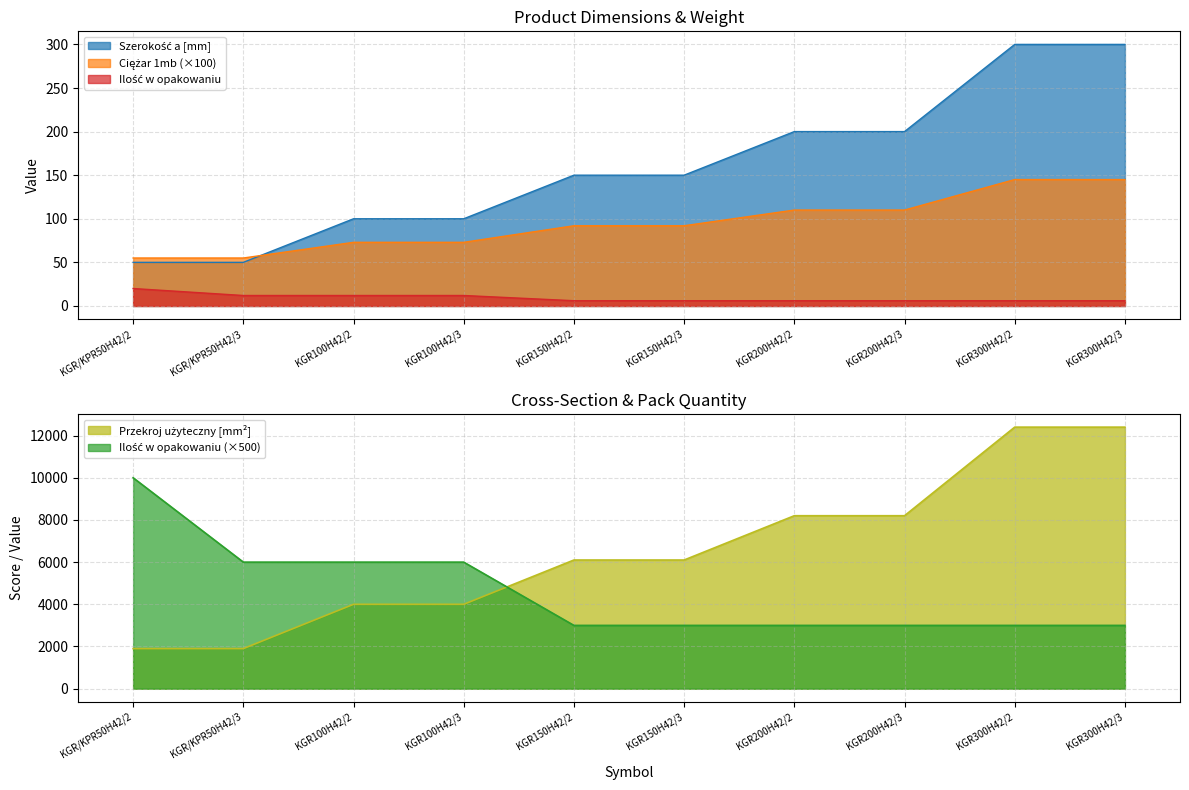

Which series has the largest total across all categories?

Przekroj użyteczny [mm2]